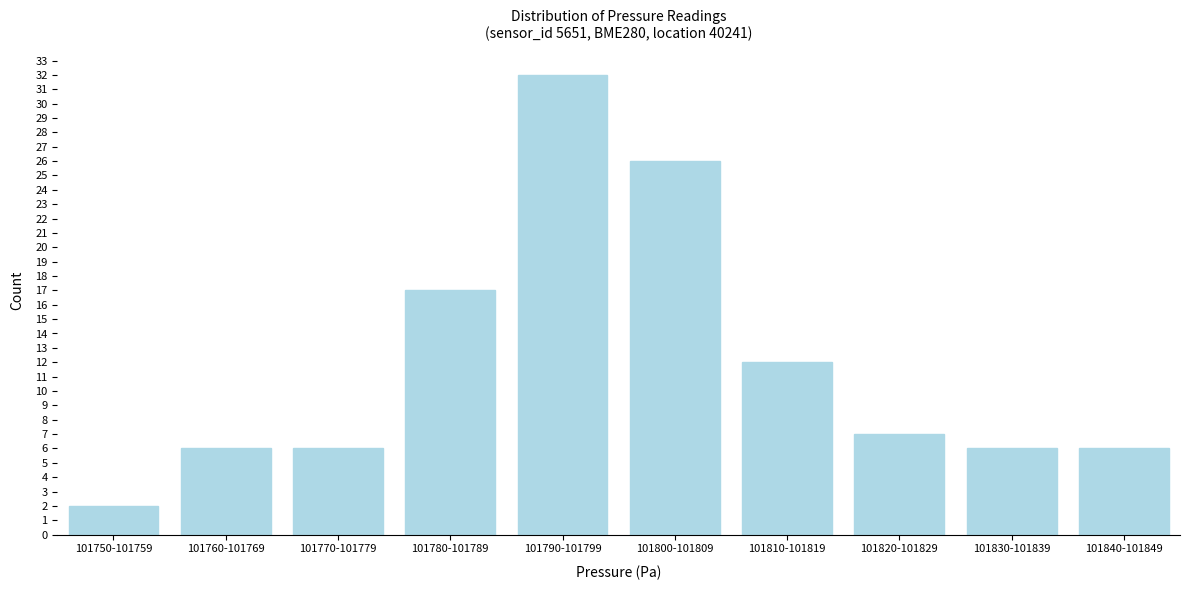

Reading left to right, extract all data points from this chart.

101750-101759=2	101760-101769=6	101770-101779=6	101780-101789=17	101790-101799=32	101800-101809=26	101810-101819=12	101820-101829=7	101830-101839=6	101840-101849=6